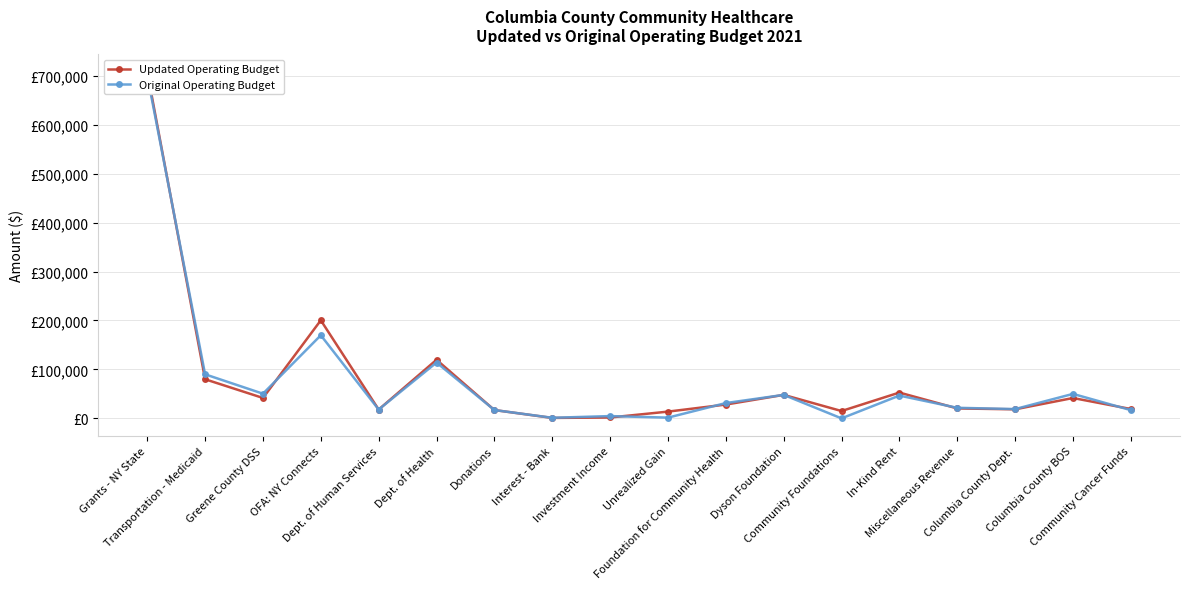

Reading left to right, extract all data points from this chart.

Updated Operating Budget: 708040.0	79908.0	41706.0	200386.0	18000.0	119728.0	17000.0	912.0	1795.0	13804.0	28226.0	48000.0	15000.0	52740.0	20305.0	18500.0	41600.0	19115.7
Original Operating Budget: 700893.0	90000.0	50397.0	169789.0	18000.0	114072.0	17000.0	1200.0	4680.0	1500.0	31293.0	48000.0	0.0	46576.0	21600.0	19000.0	50000.0	16835.0